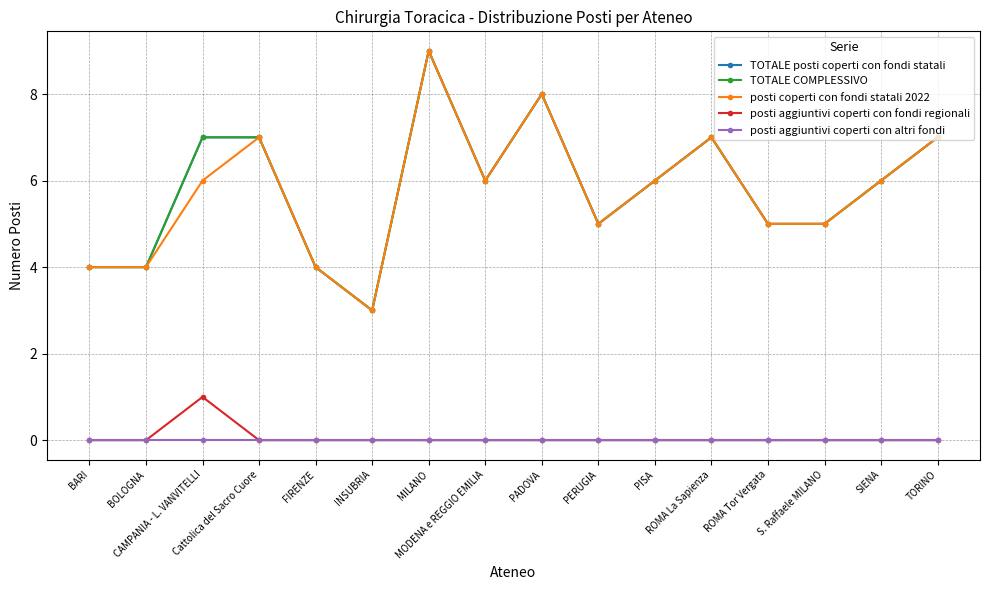

Where is the first local maximum for posti coperti con fondi statali 2022?

Cattolica del Sacro Cuore